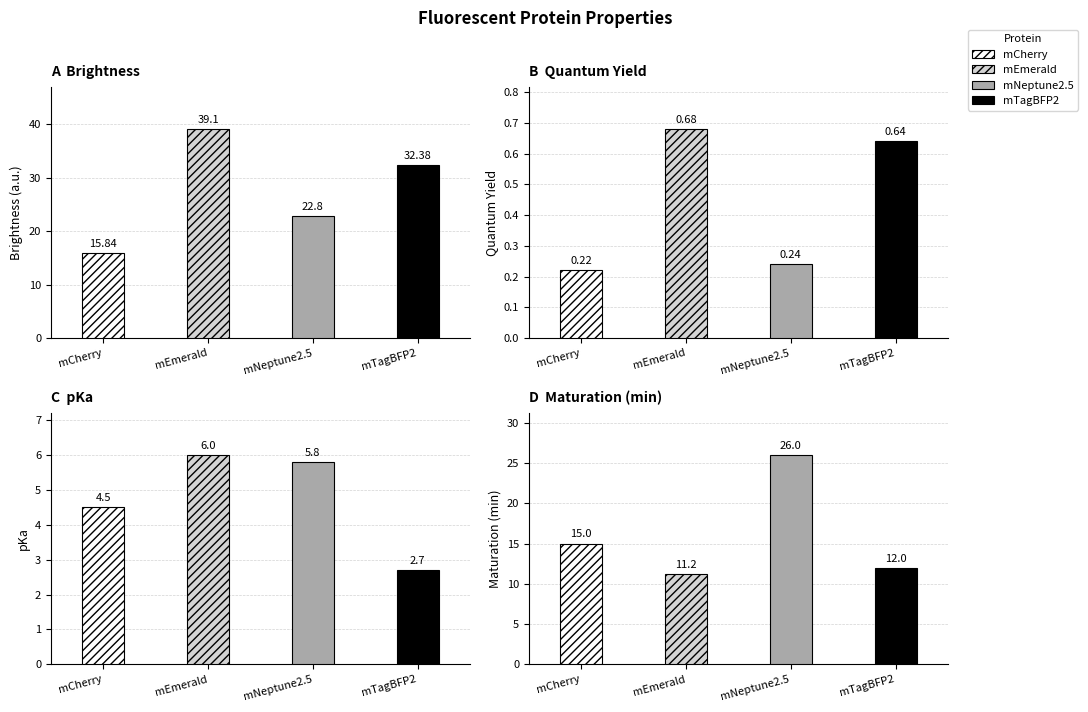

What is the minimum value for Brightness?

15.8